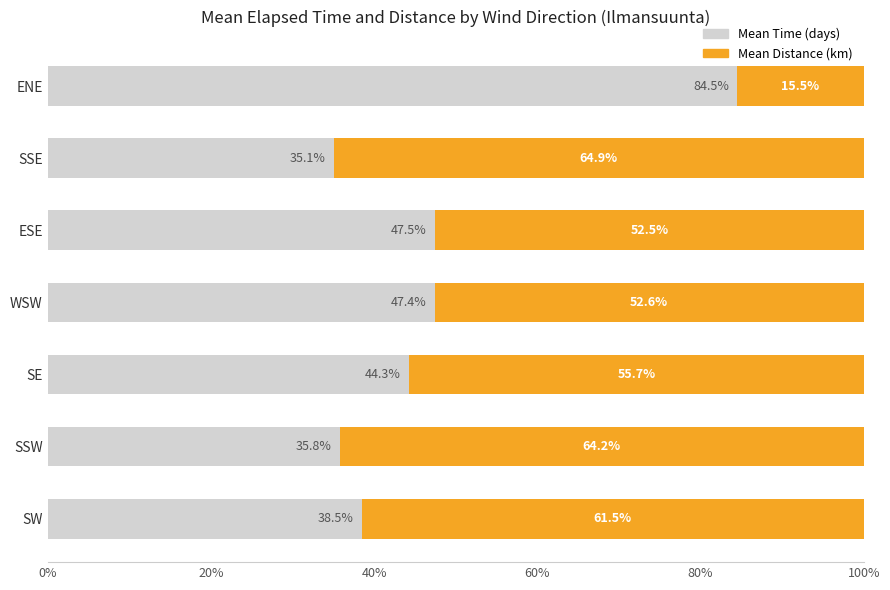

What is the total value across all series at SSW?

100.0